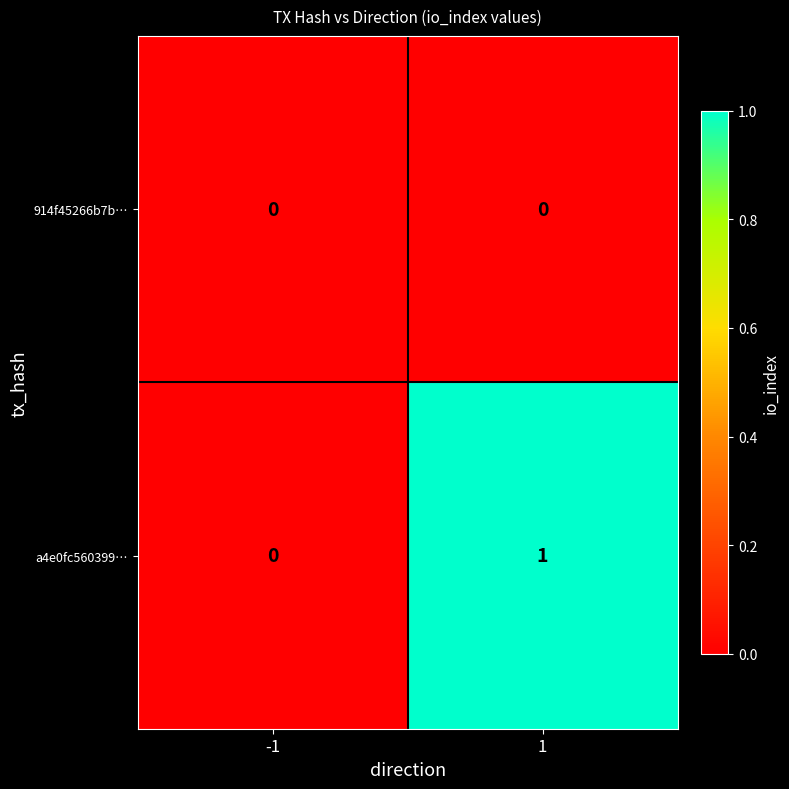

Is the value of a4e0fc560399… at 1 greater than the value of 914f45266b7b… at -1?

Yes